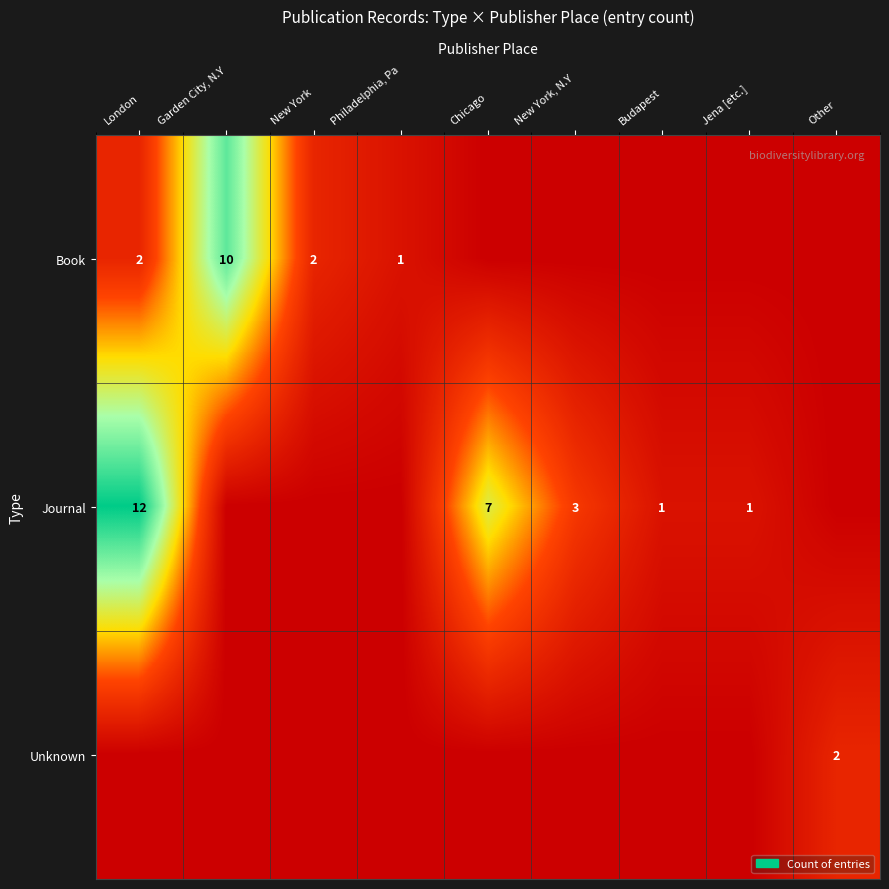

Which label corresponds to the smallest value in the chart?

Chicago